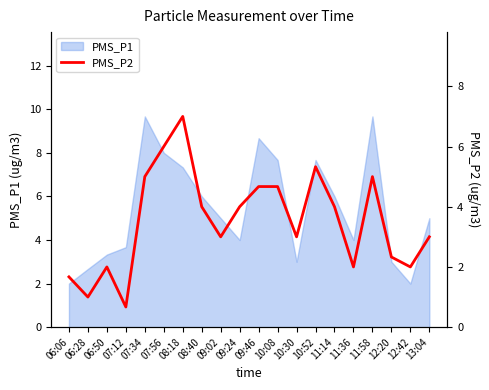

How many lines are shown in the chart?

1